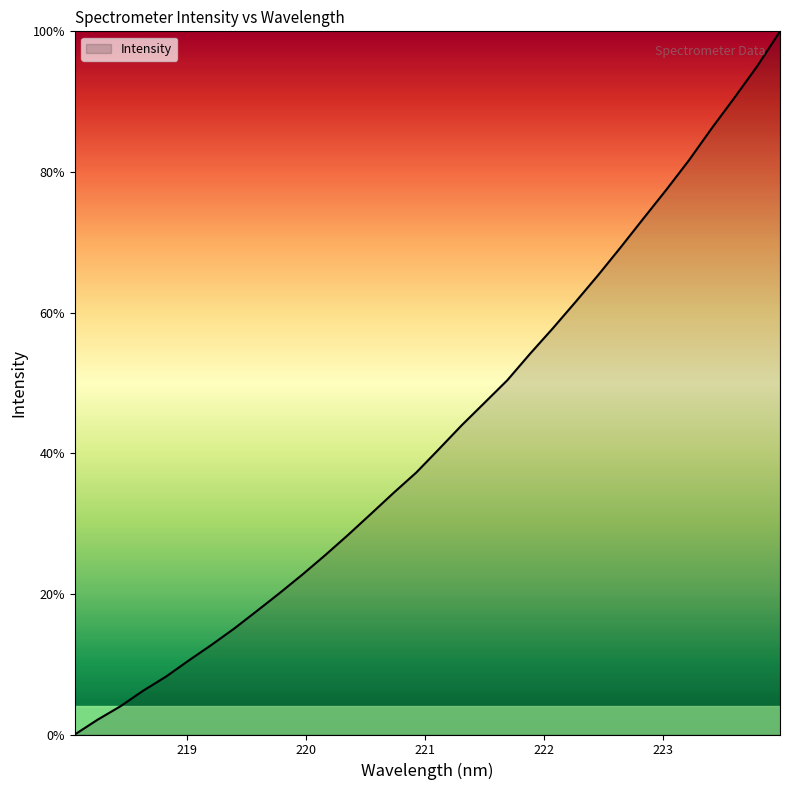

How many lines are shown in the chart?

1